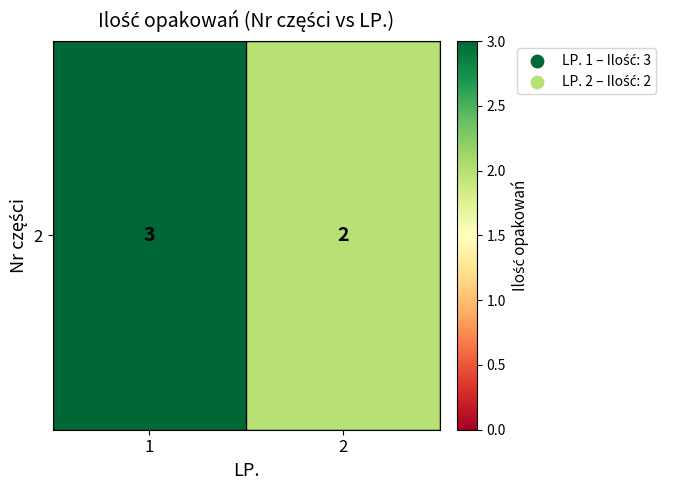

What is the ratio of the value at 1 to the value at 2?

1.5